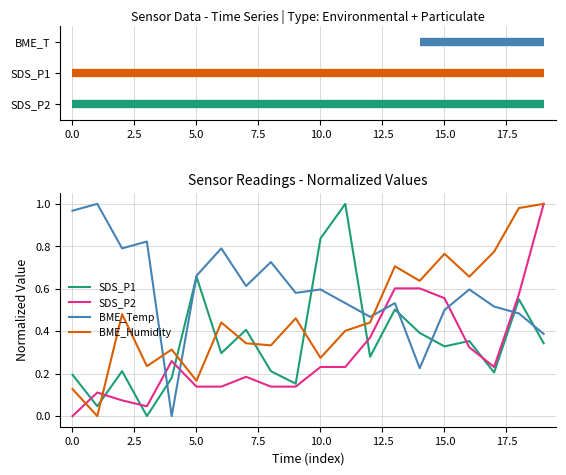

Rank the series by their average value, from lowest to highest.

SDS_P2, SDS_P1, BME_Humidity, BME_Temp